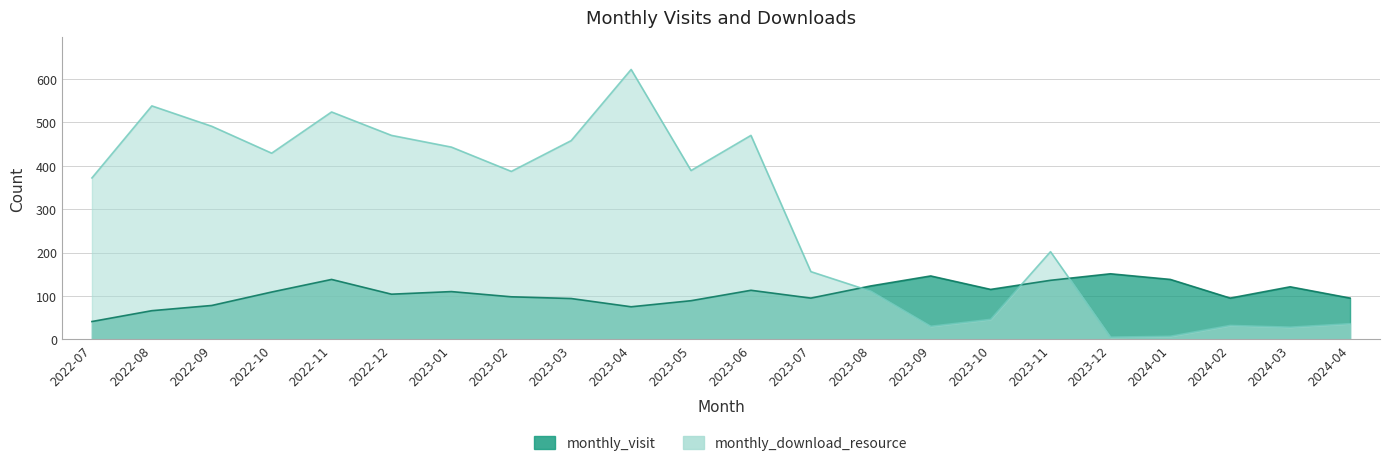

Which series ends up on top after the final intersection of monthly_visit and monthly_download_resource?

monthly_visit